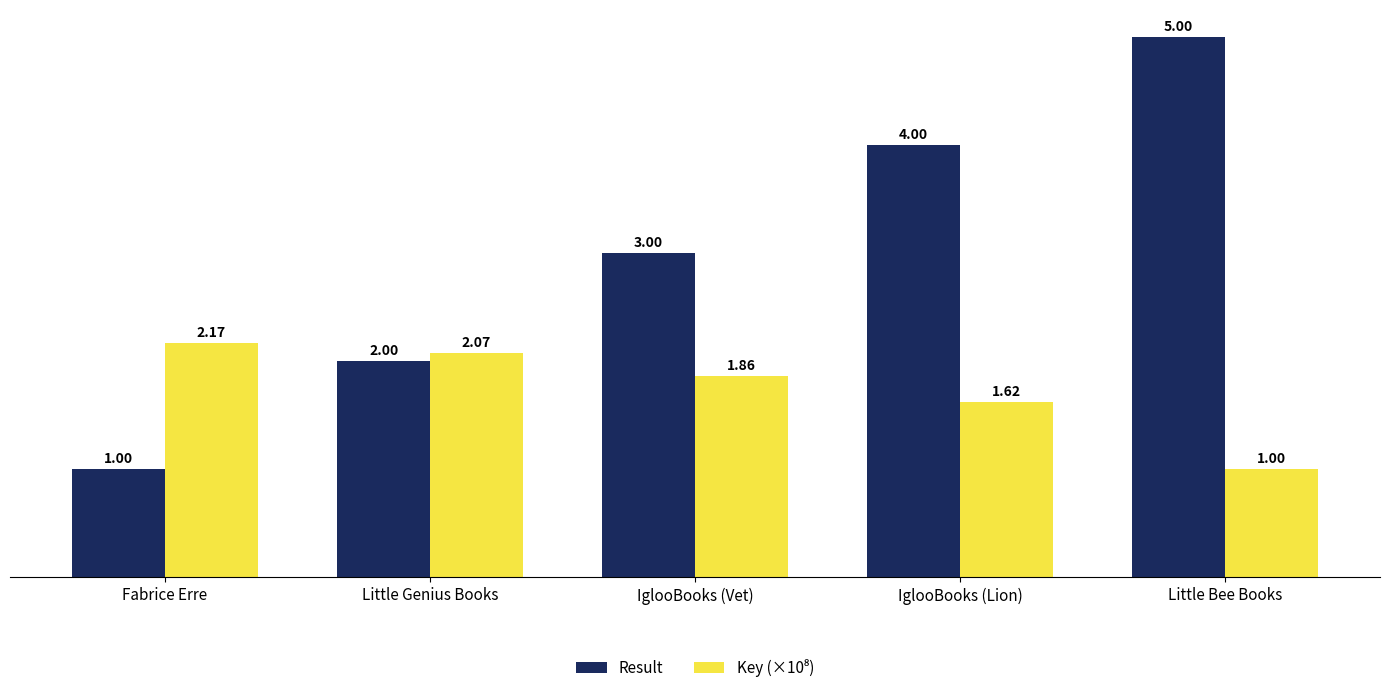

What is the spread (max minus min) of values at IglooBooks (Vet)?

1.1